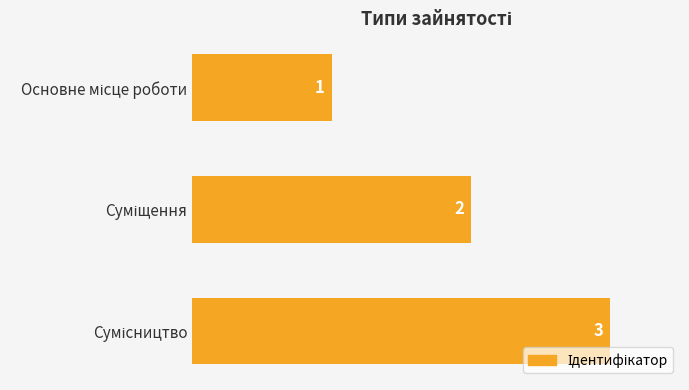

How many distinct data groups are displayed?

1